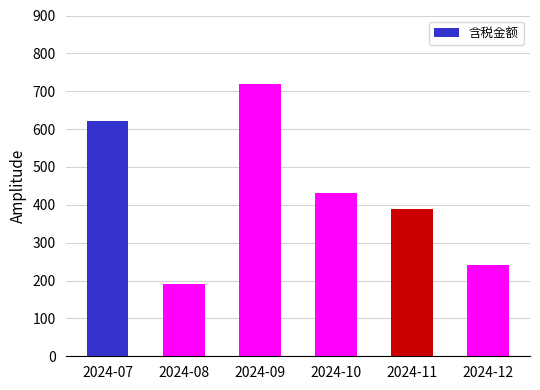

Reading left to right, list all the values displayed in this chart.

621	190	720	430	390	240